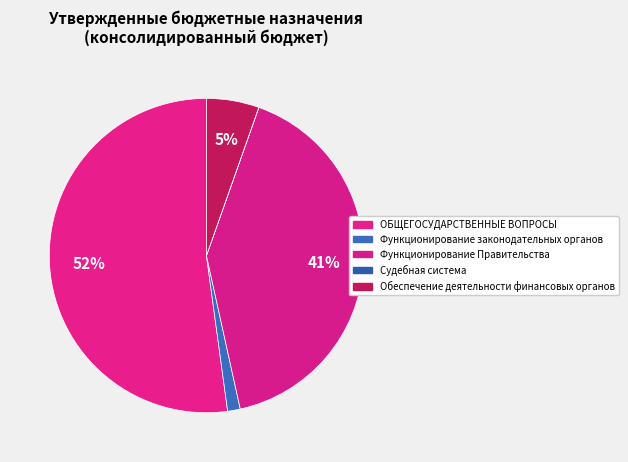

What percentage is the Функционирование законодательных органов slice, to the nearest percent?

1%